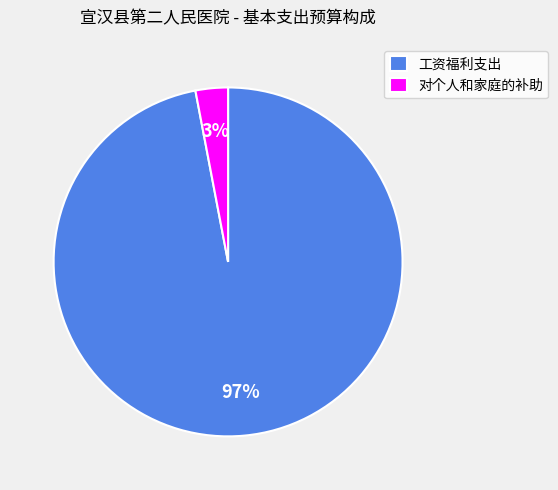

Is there a majority slice in this chart?

Yes